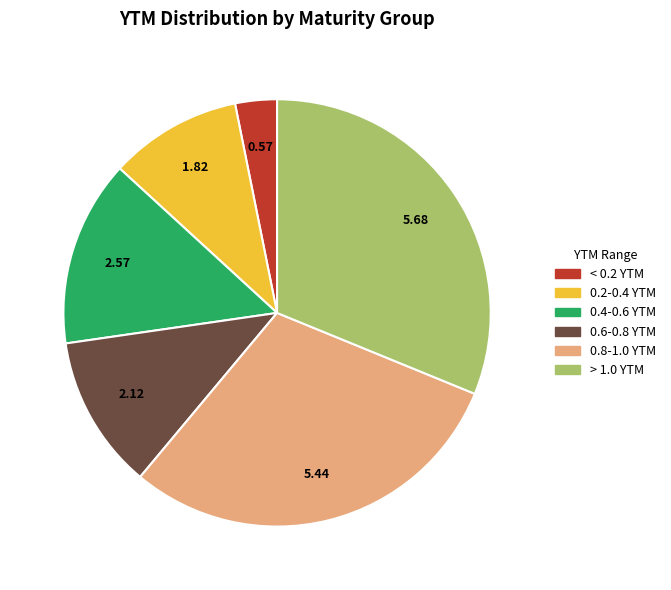

Is there any slice that represents more than half of the pie?

No